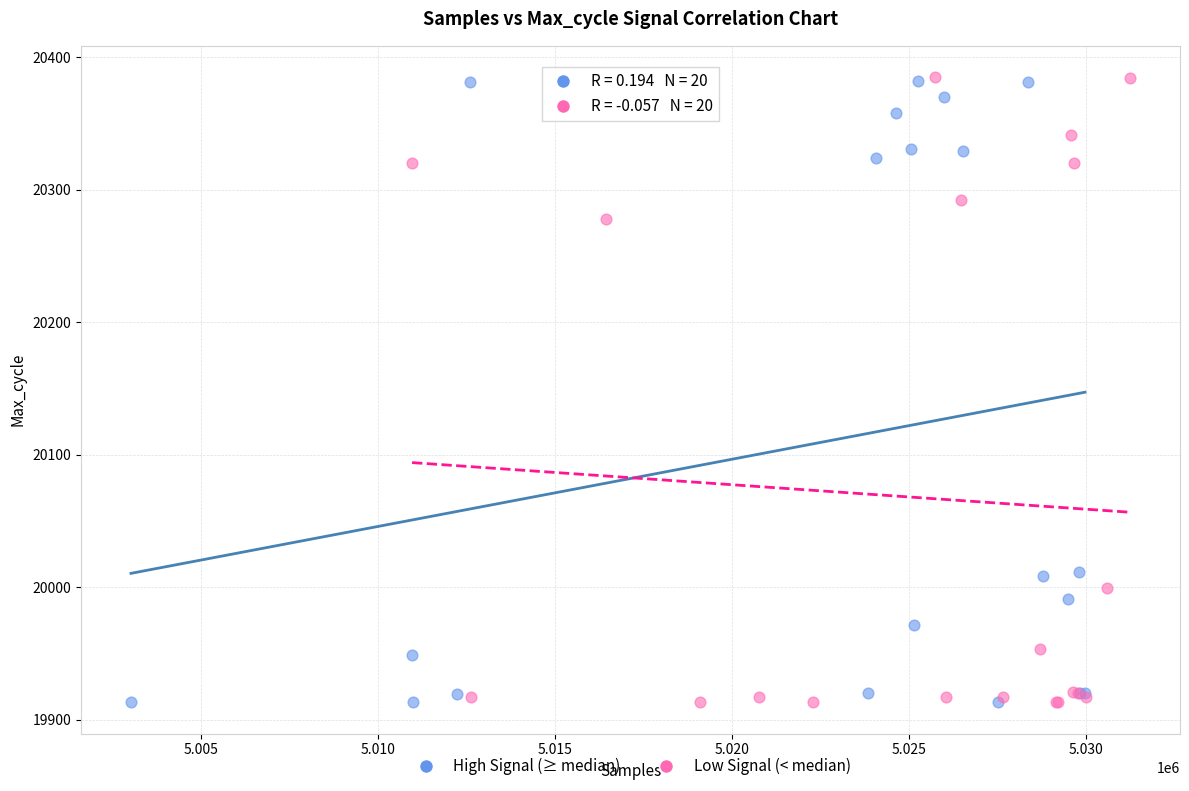

What are all the series names shown in the legend?

High Signal (≥ median), Low Signal (< median)